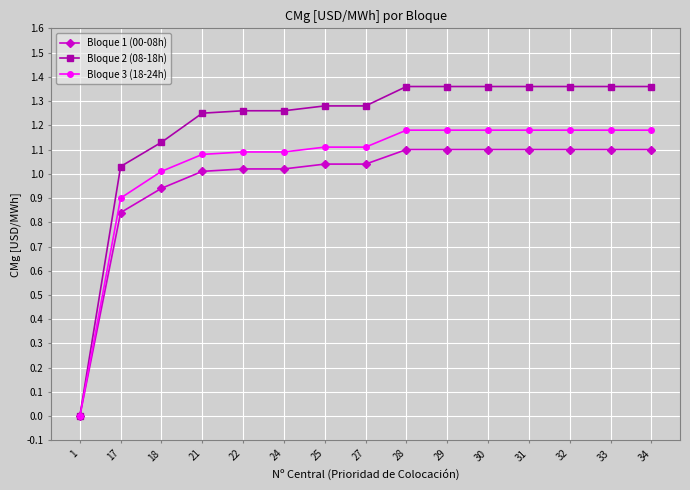

What is the total value across all series at 21?

3.3